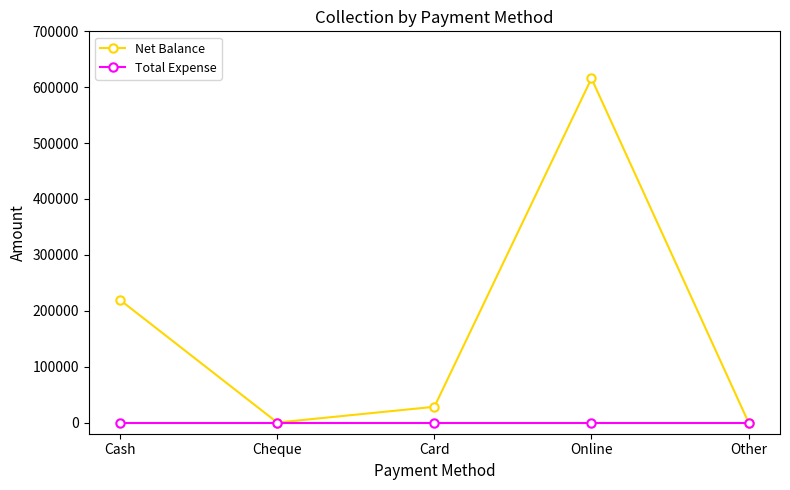

Which label corresponds to the largest value in the chart?

Online